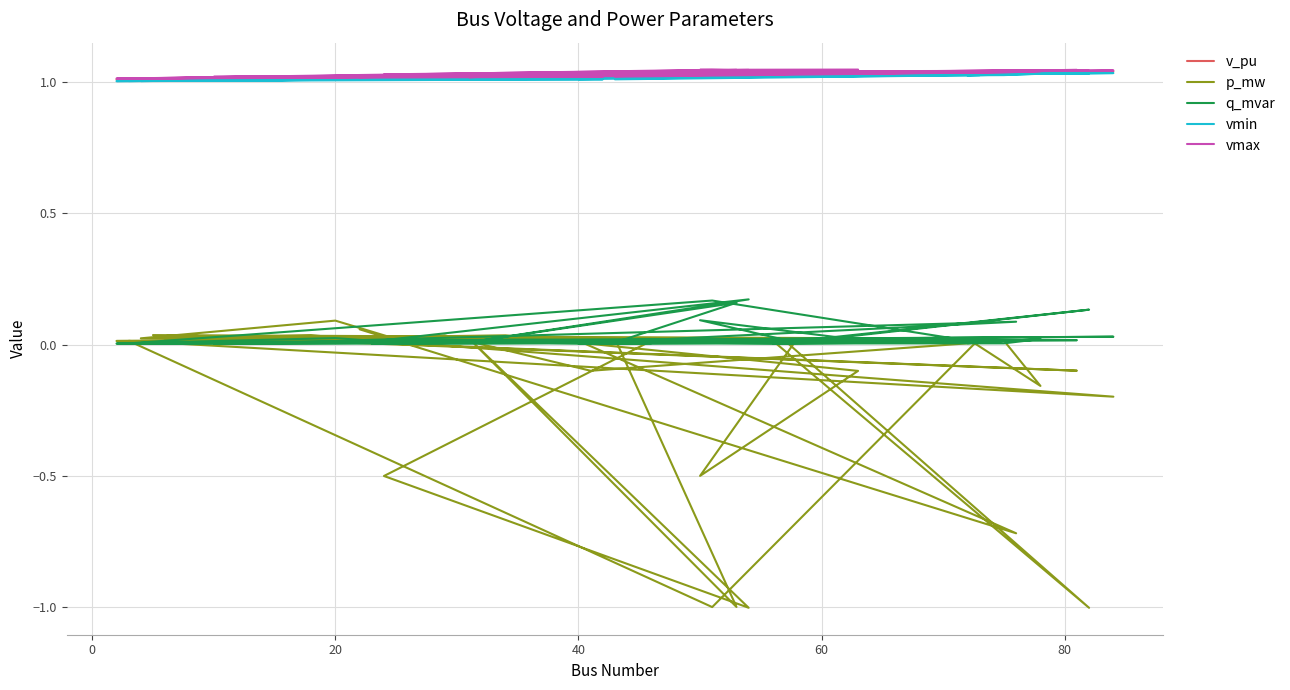

How many times do q_mvar and p_mw cross each other?

20